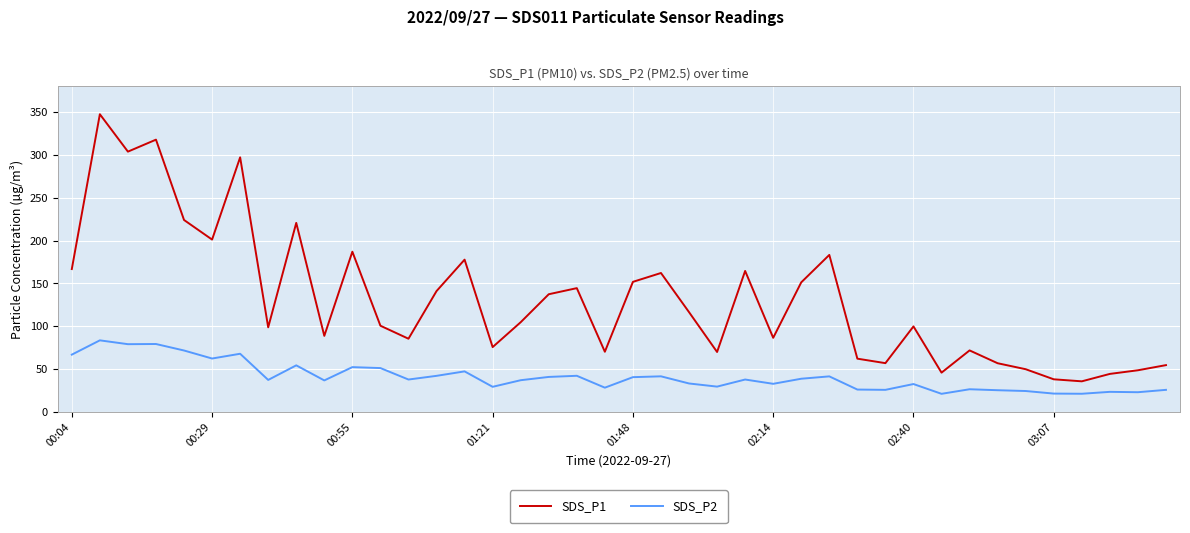

At how many categories does at least one series exceed 59?

31